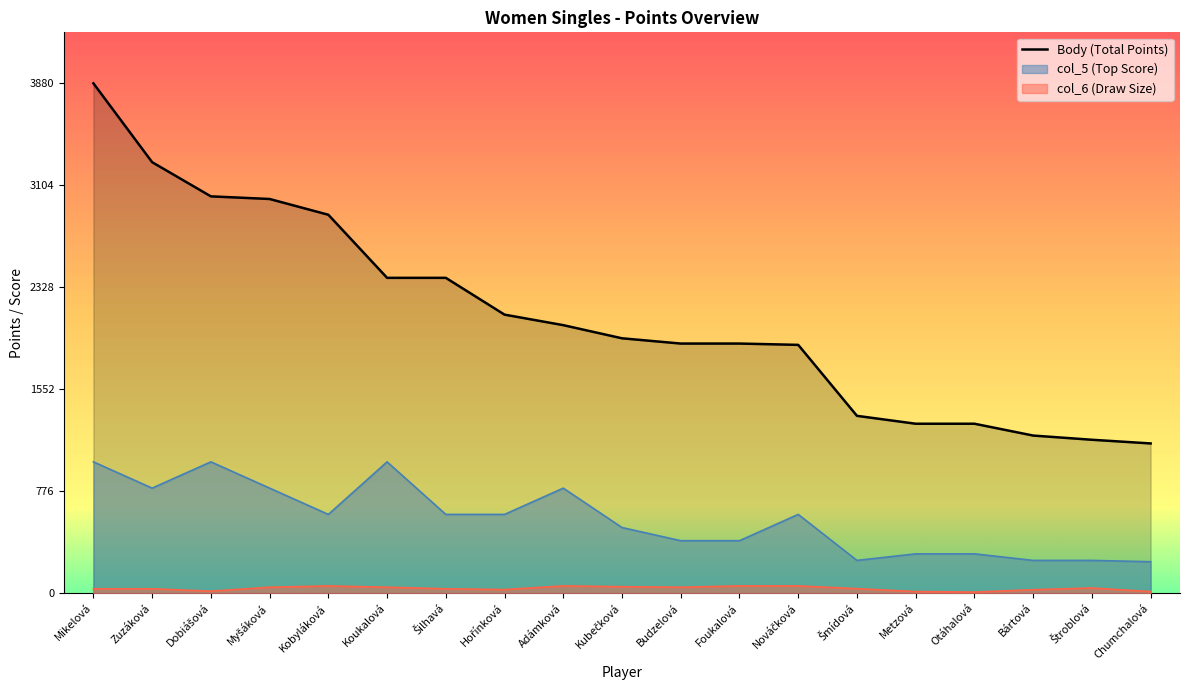

What is the sum of all values?

40088